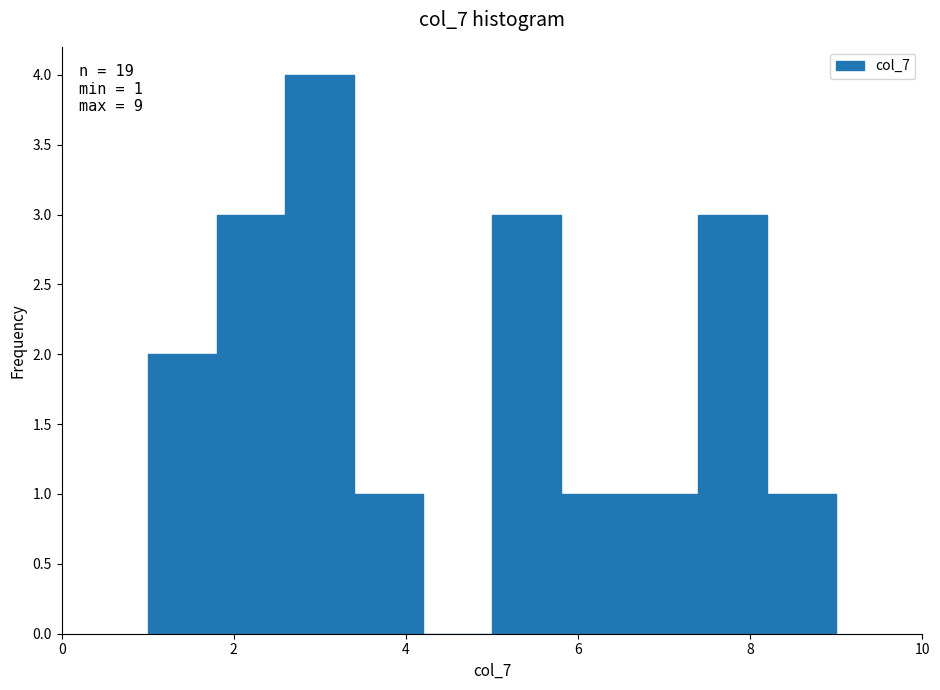

Over which range of the x-axis is the bar tallest?

2.6 to 3.4